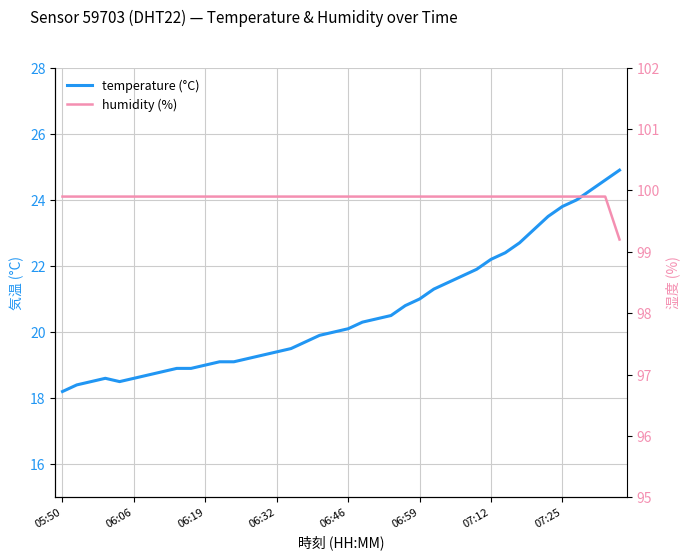

What is the sum of all humidity (%) values?

3995.3